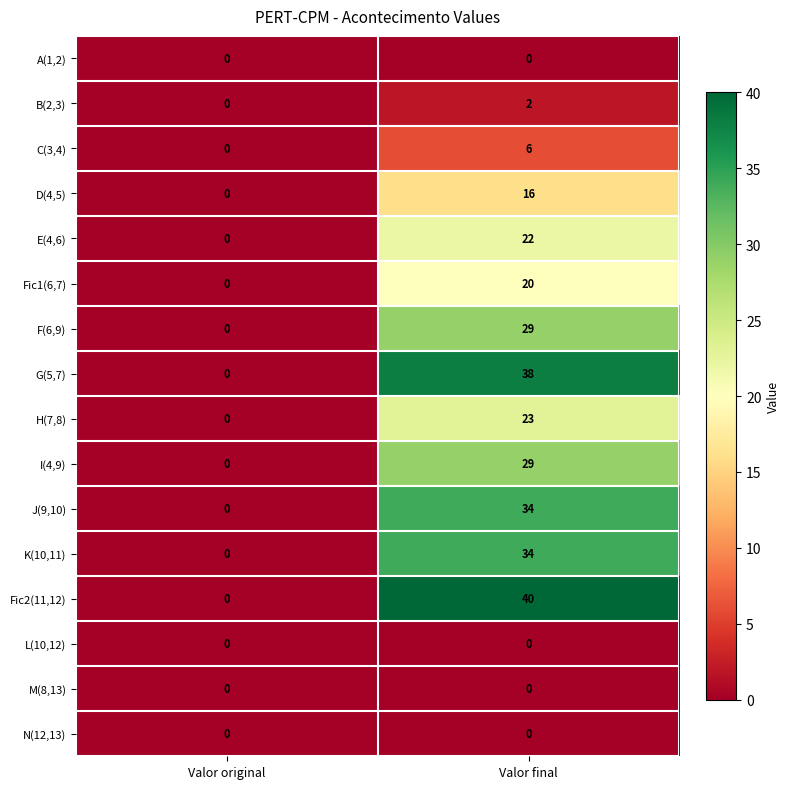

What is the total value across all series at Valor final?

293